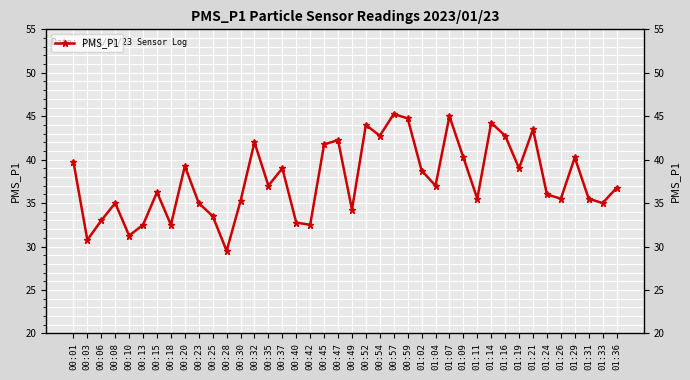

Where is the data nearest to the value 37?

00:35